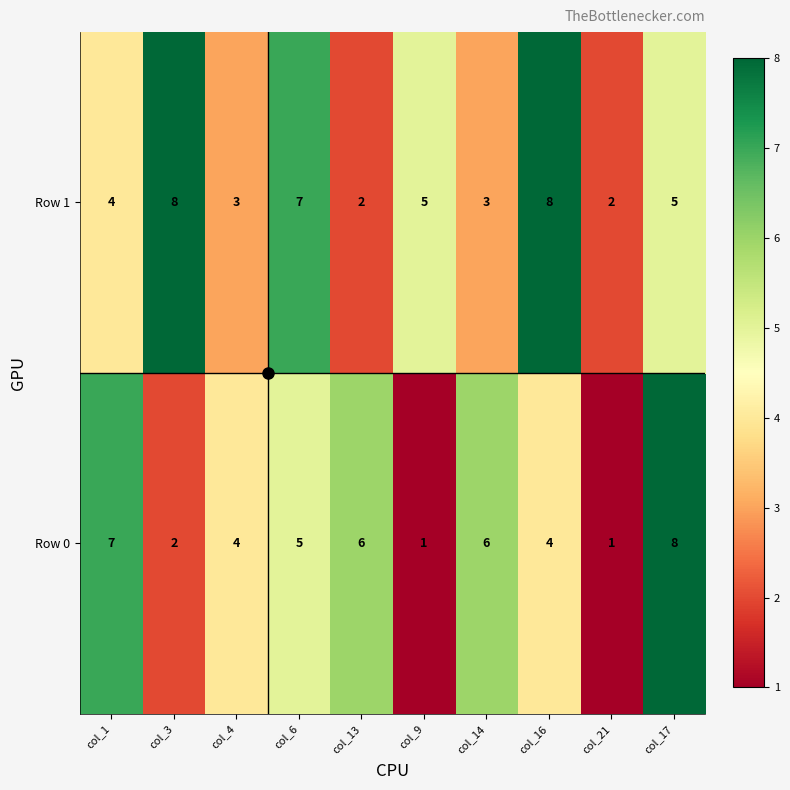

What is the total value across all series at col_6?

12